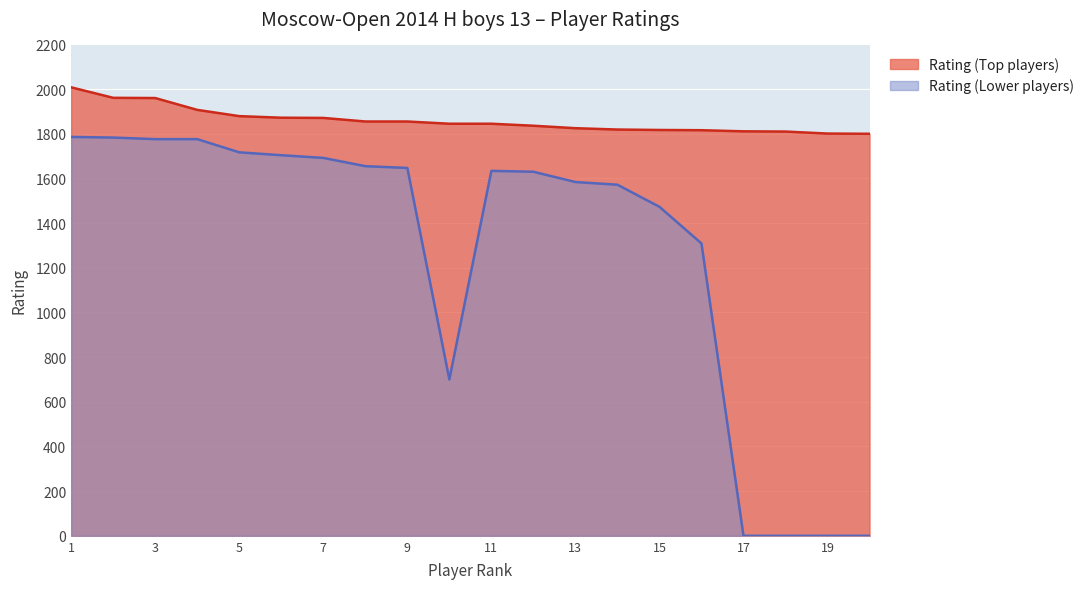

What are all the series names shown in the legend?

Rating (Top players), Rating (Lower players)